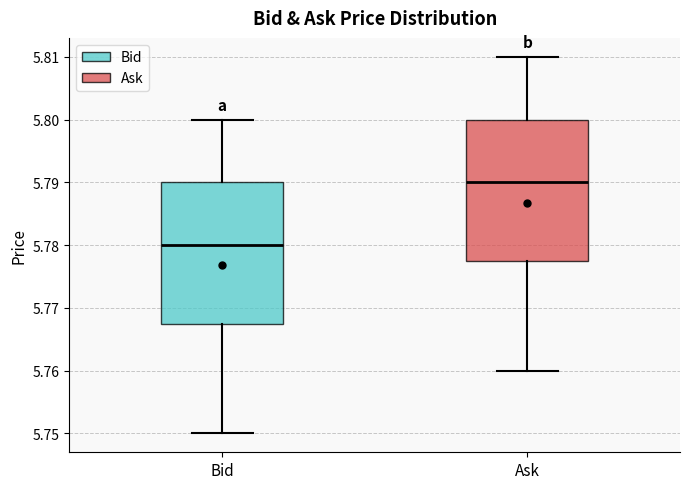

Reading left to right, read every box against the y-axis: the position of its median line, the range the box covers, and the ends of its whiskers. The values are not printed on the chart, so give them approximately, as read against the axis.

Bid: median 5.780, box 5.768 to 5.790, whiskers 5.750 to 5.800
Ask: median 5.790, box 5.778 to 5.800, whiskers 5.760 to 5.810